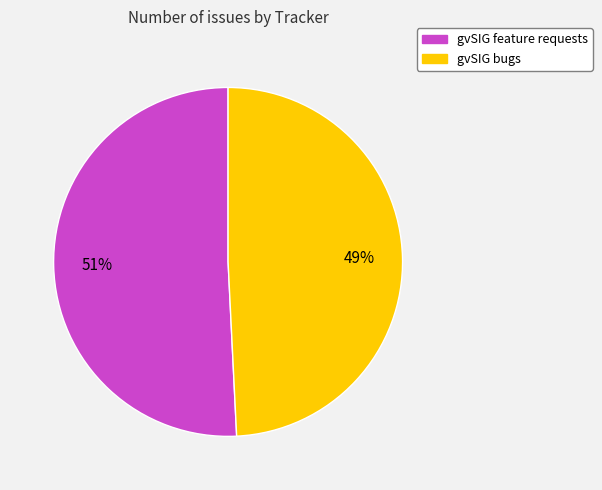

How many slices are in this pie chart?

2